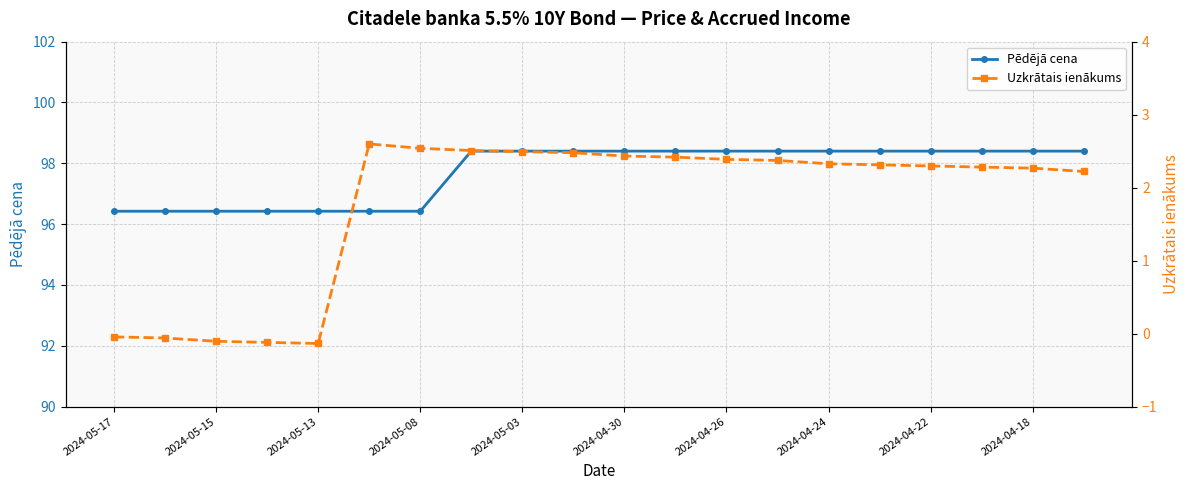

What is the label of the 20th point from the left?

19